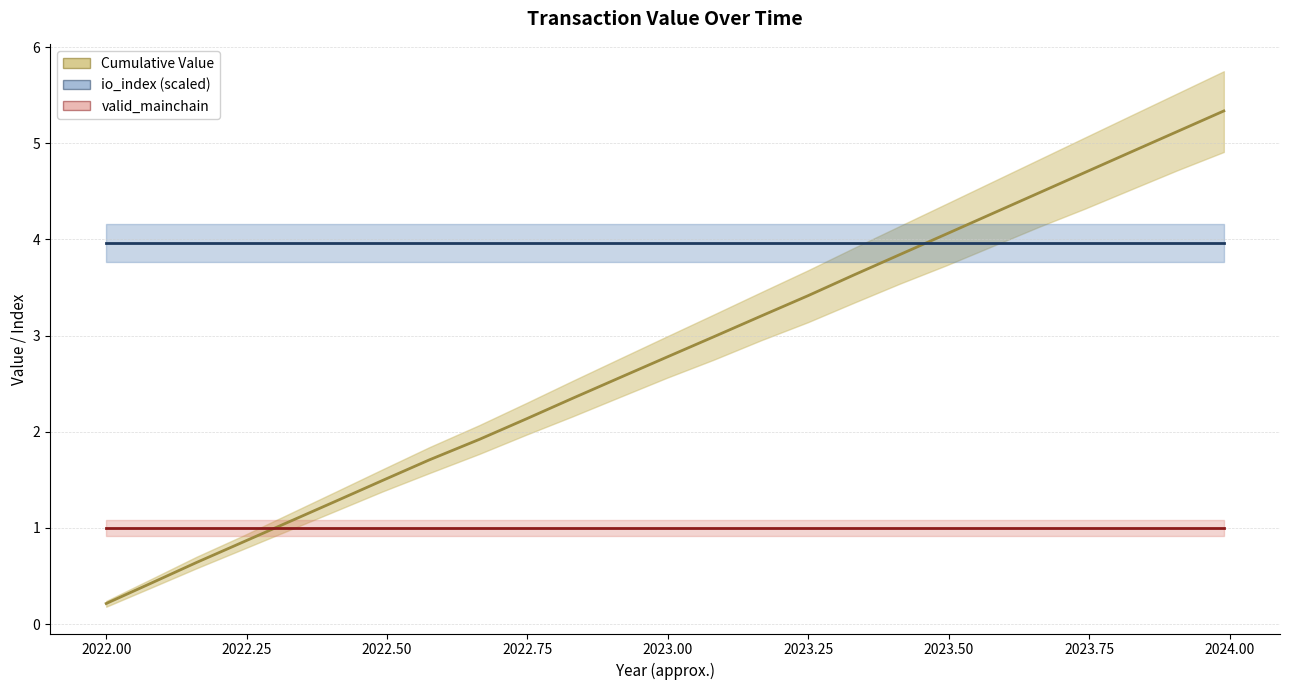

Is it true that valid_mainchain equals 1.8 at 15?

False